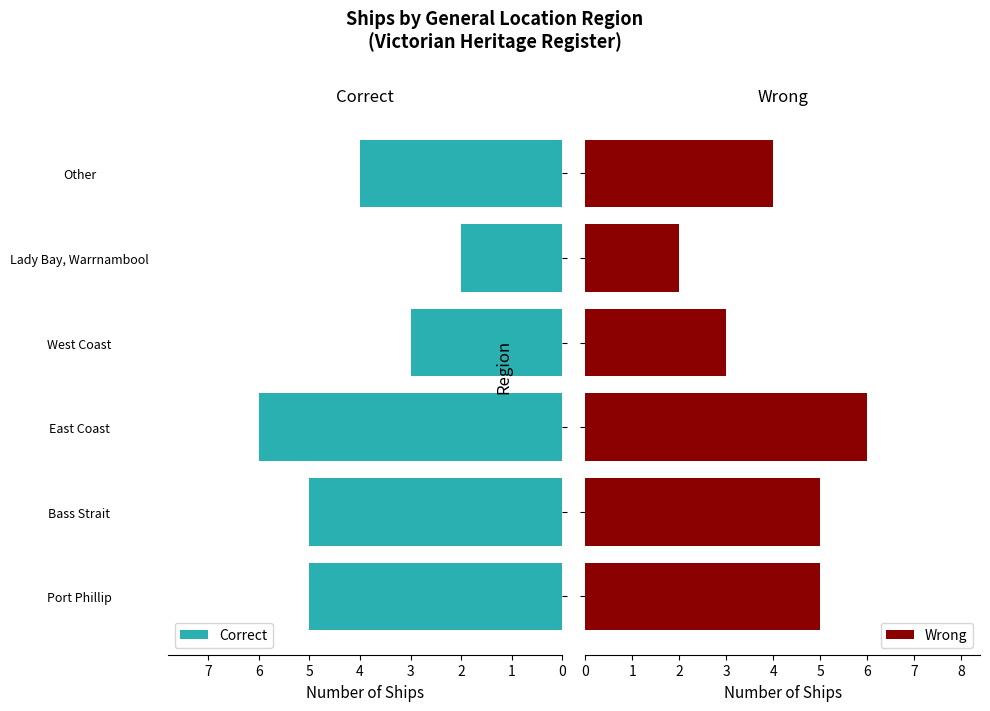

What is the value of the Wrong bar at the 6th from the left?

4